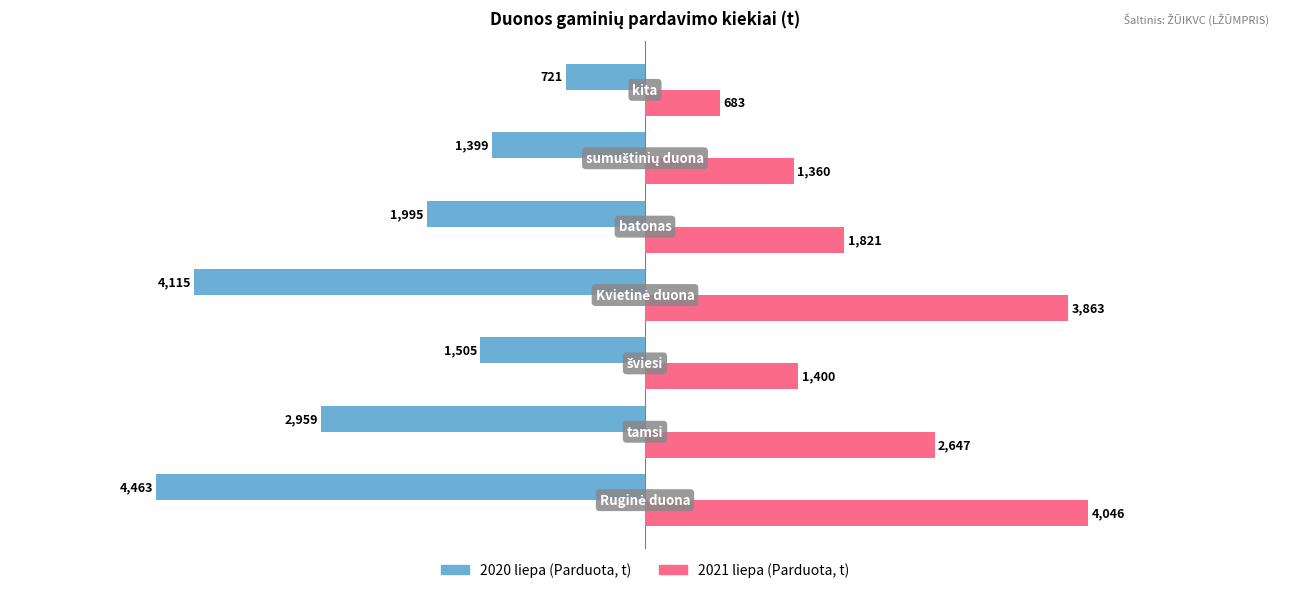

What are all the series names shown in the legend?

2020 liepa (Parduota, t), 2021 liepa (Parduota, t)